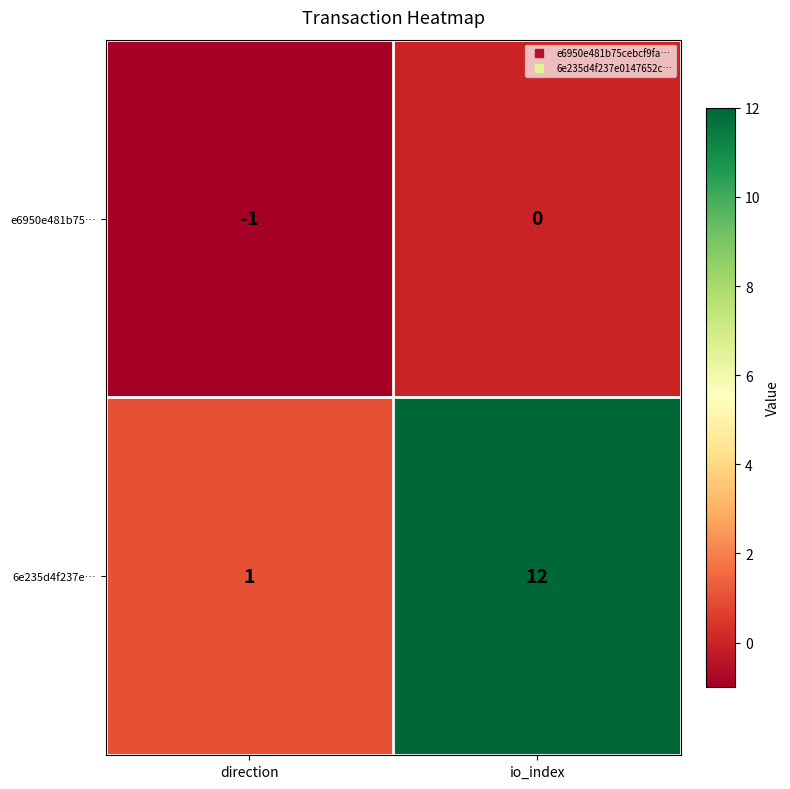

What is the spread (max minus min) of values at io_index?

12